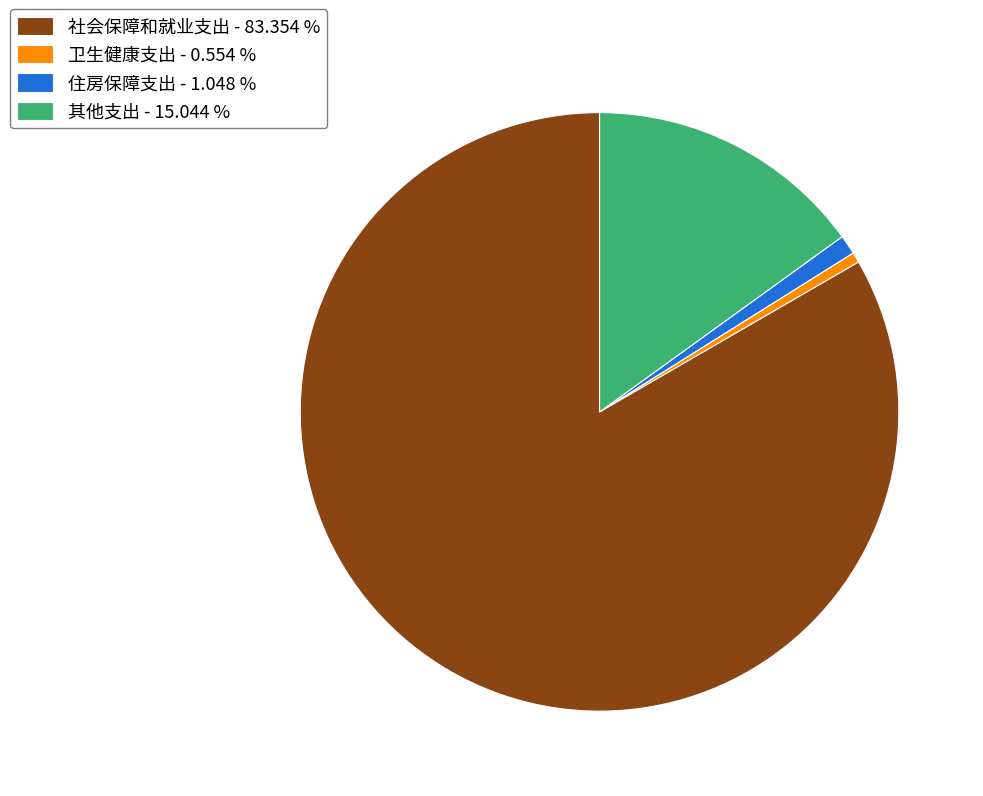

Approximately how many times larger is the value at 社会保障和就业支出 - 83.354 % compared to 卫生健康支出 - 0.554 %?

150.4